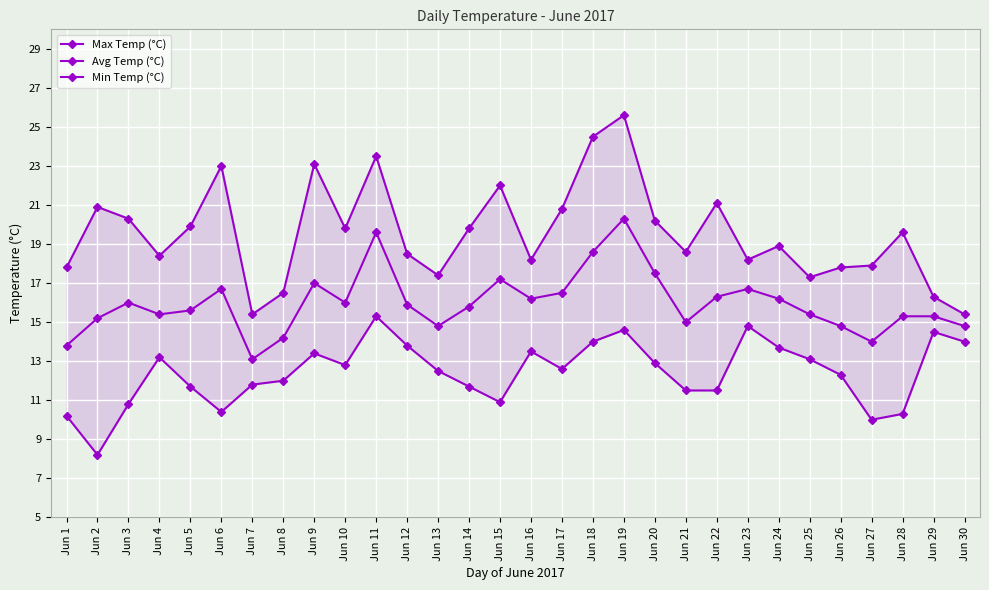

Which series changed the most between Jun 4 and Jun 8?

Max Temp (°C)